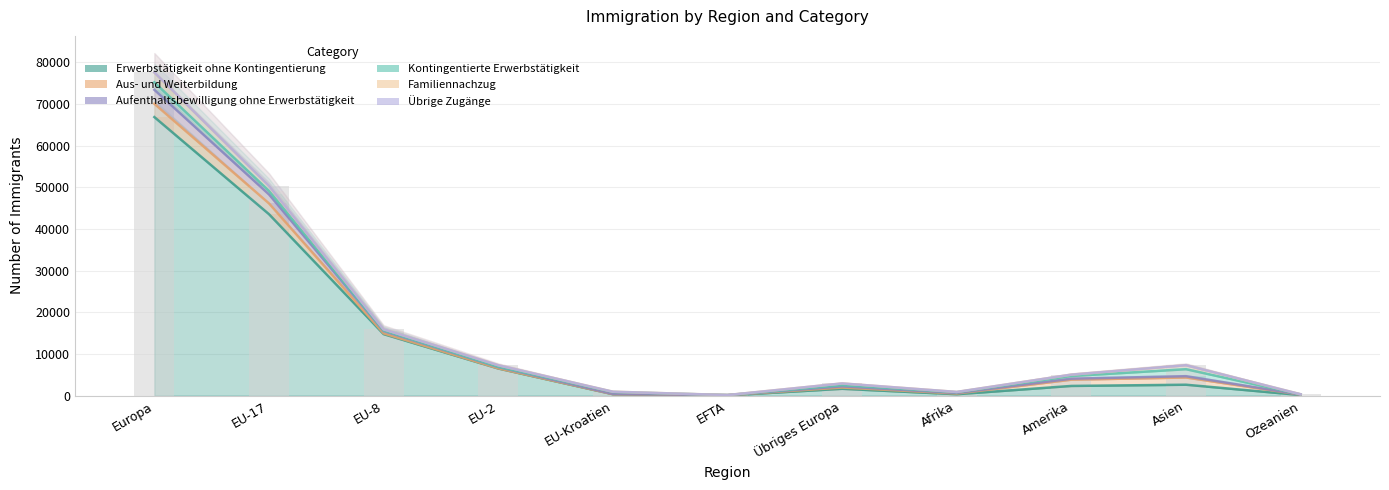

How many distinct data groups are displayed?

6